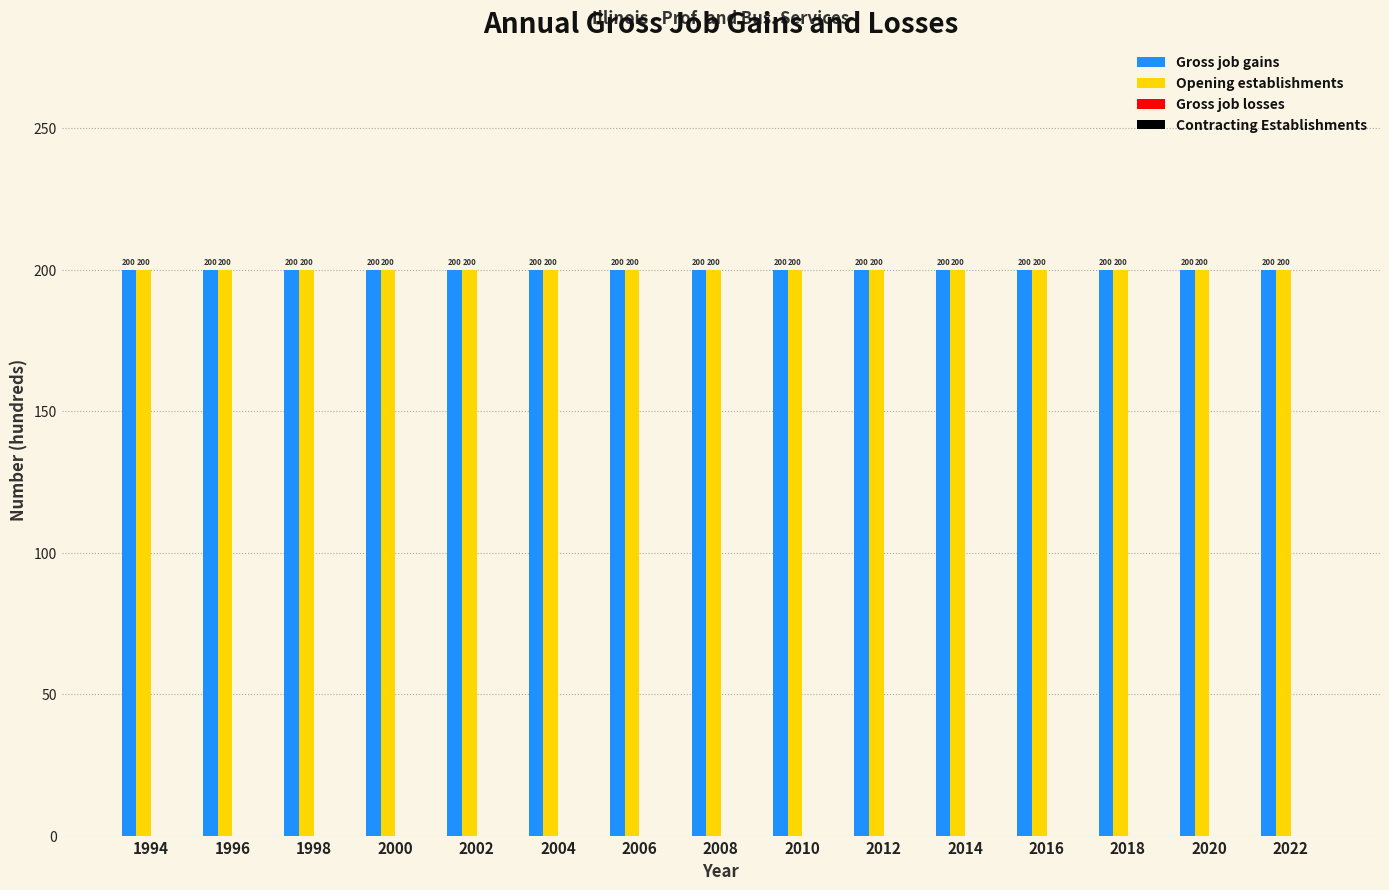

Reading left to right, extract all data points from this chart.

Gross job gains: 1994=200	1996=200	1998=200	2000=200	2002=200	2004=200	2006=200	2008=200	2010=200	2012=200	2014=200	2016=200	2018=200	2020=200	2022=200
Opening establishments: 1994=200	1996=200	1998=200	2000=200	2002=200	2004=200	2006=200	2008=200	2010=200	2012=200	2014=200	2016=200	2018=200	2020=200	2022=200
Gross job losses: 1994=0	1996=0	1998=0	2000=0	2002=0	2004=0	2006=0	2008=0	2010=0	2012=0	2014=0	2016=0	2018=0	2020=0	2022=0
Contracting Establishments: 1994=0	1996=0	1998=0	2000=0	2002=0	2004=0	2006=0	2008=0	2010=0	2012=0	2014=0	2016=0	2018=0	2020=0	2022=0